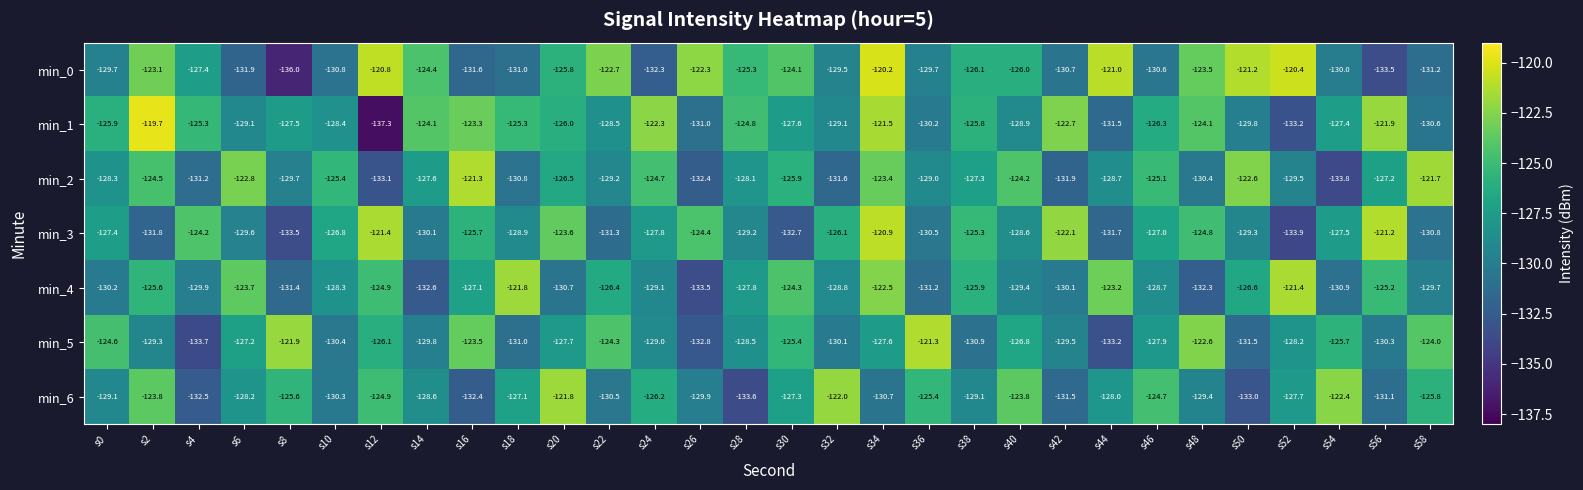

At which category is the sum across all series the highest?

s34